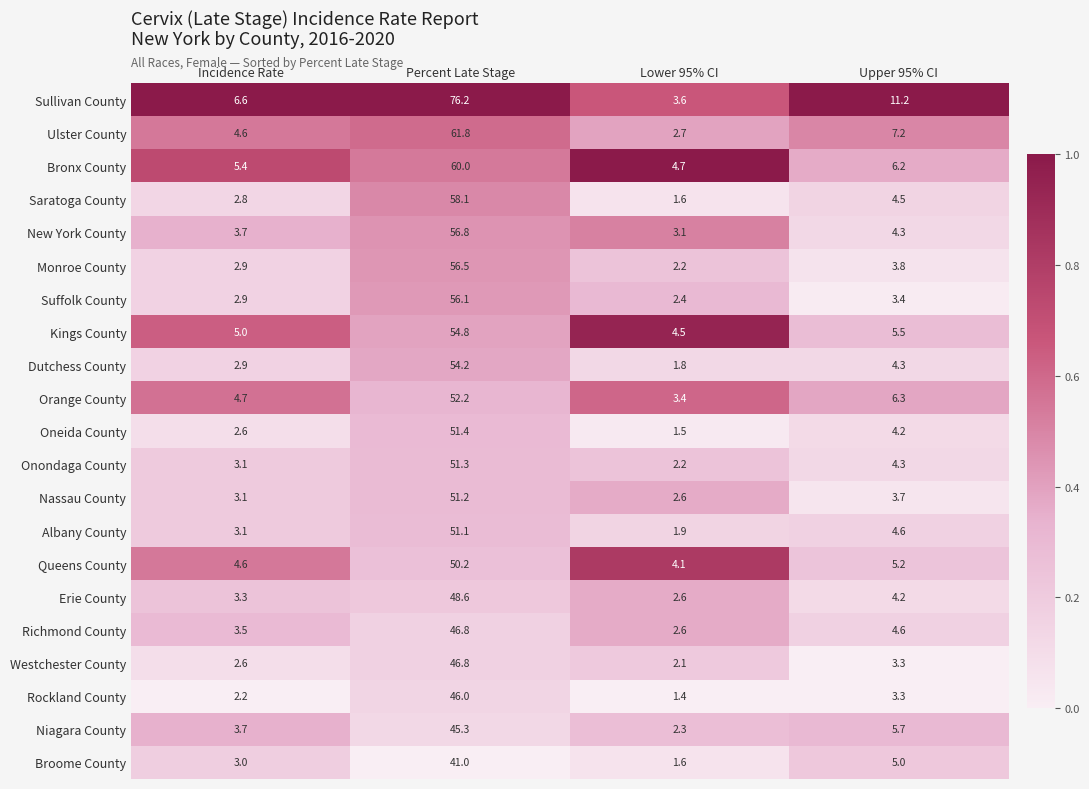

Which series changed the most between Lower 95% CI and Upper 95% CI?

Sullivan County